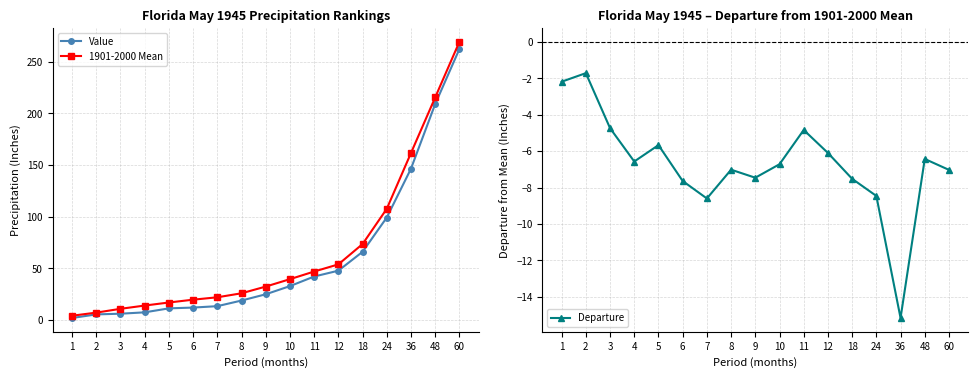

The 1901-2000 Mean series shows 10.7 at 3. True or false?

True